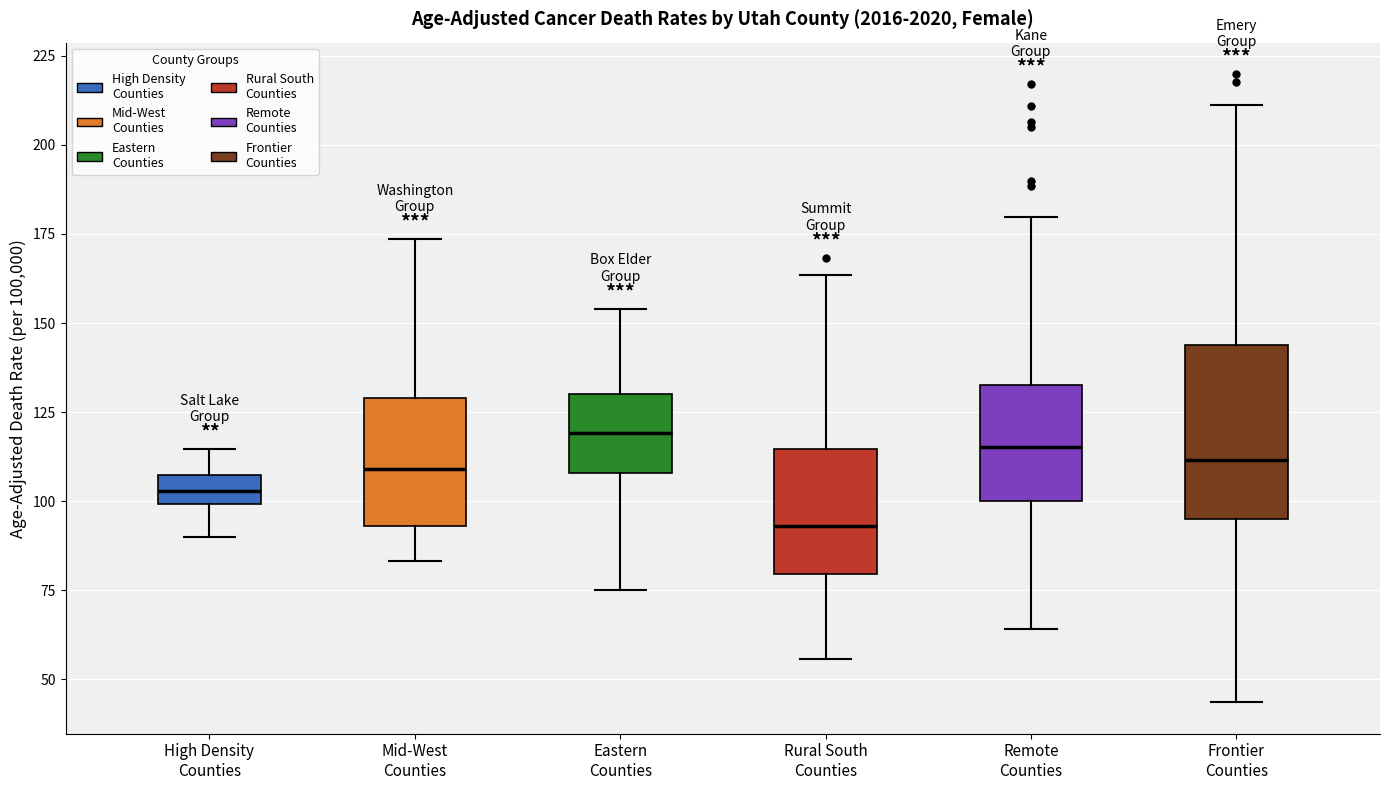

Where does the upper whisker of the box for Eastern Counties end on the y-axis? The values are not printed on the chart, so give them approximately, as read against the axis.

155